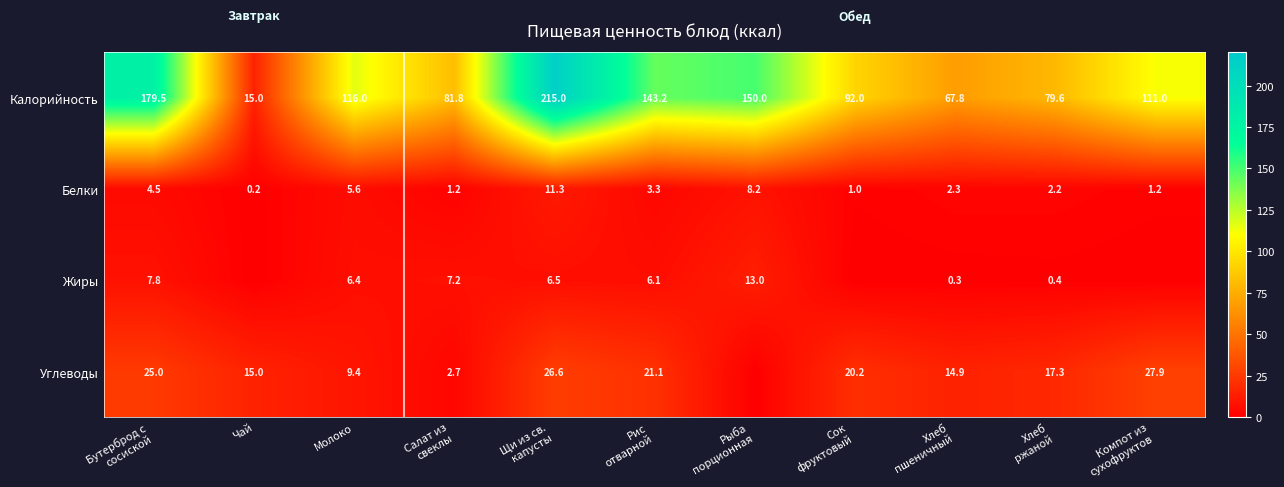

How many data points in Белки are above 2?

7